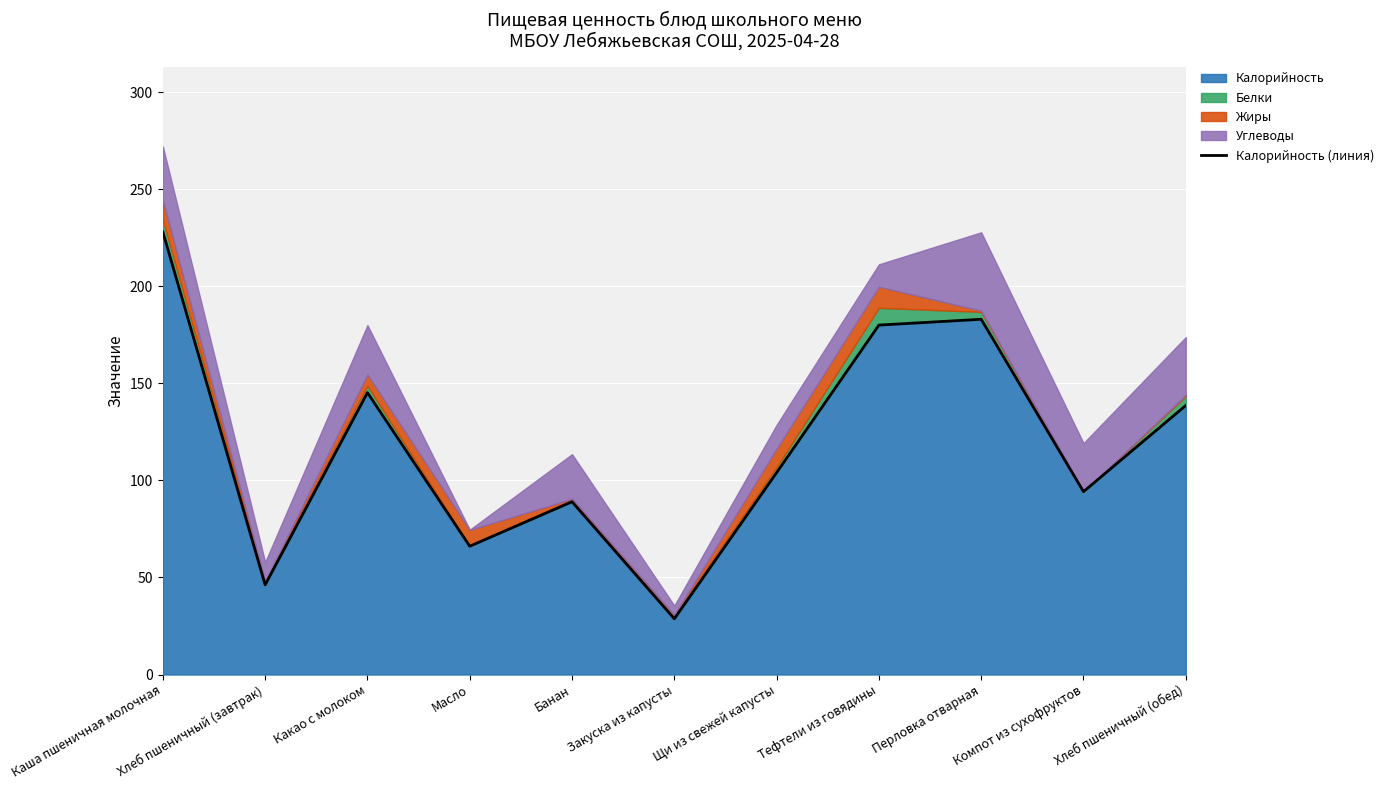

How many lines are shown in the chart?

1